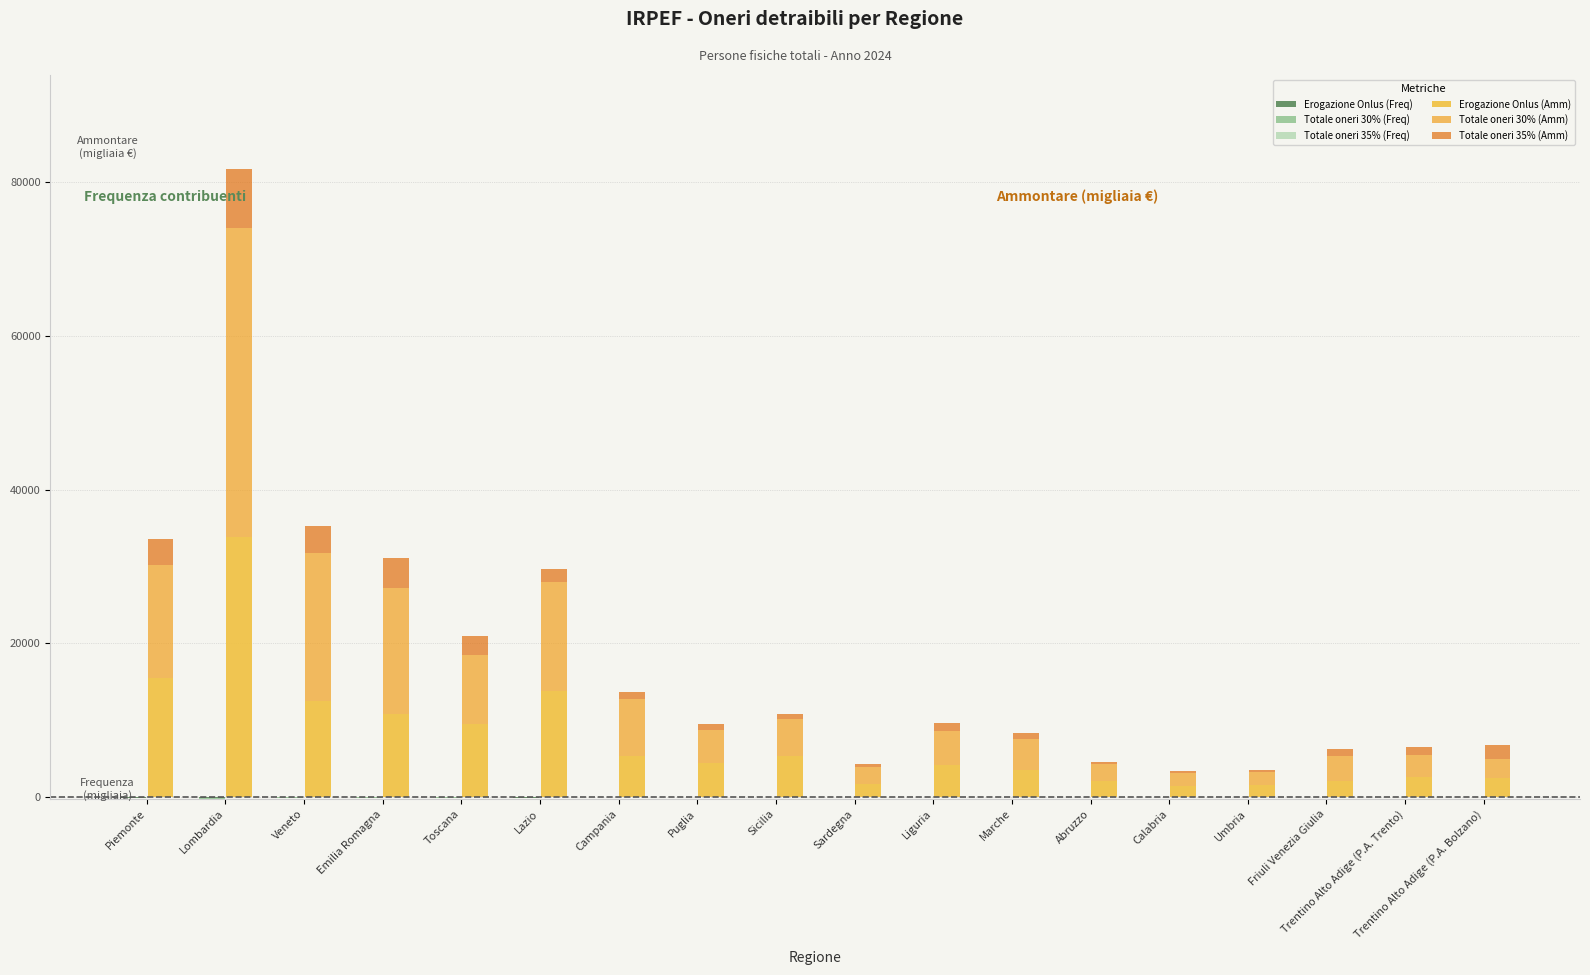

Is it true that Erogazione Onlus (Amm) equals 4250.0 at Liguria?

True